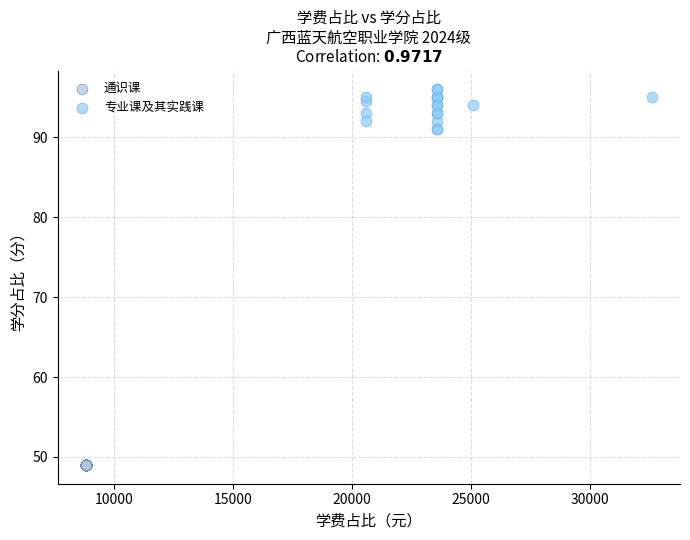

Which series contains the highest Y value?

专业课及其实践课